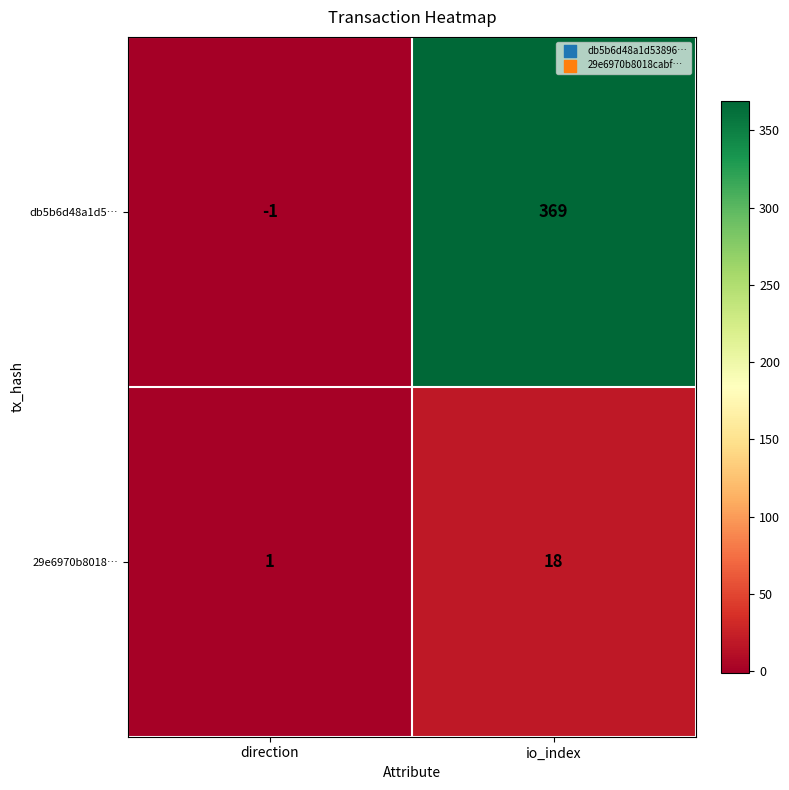

What is the difference between the maximum and minimum values in the 29e6970b8018… series?

17